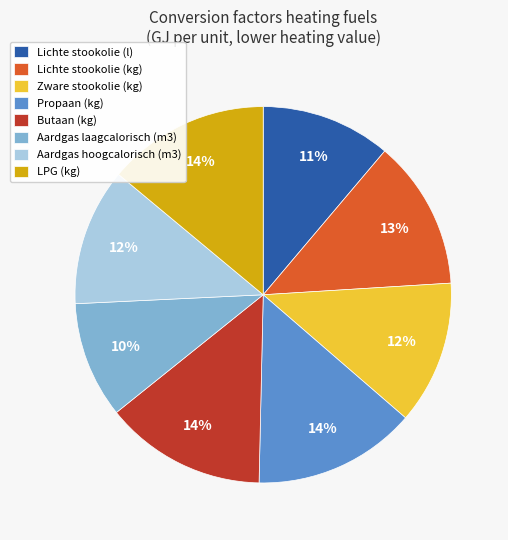

Between Aardgas laagcalorisch (m3) and Propaan (kg), which is larger?

Propaan (kg)